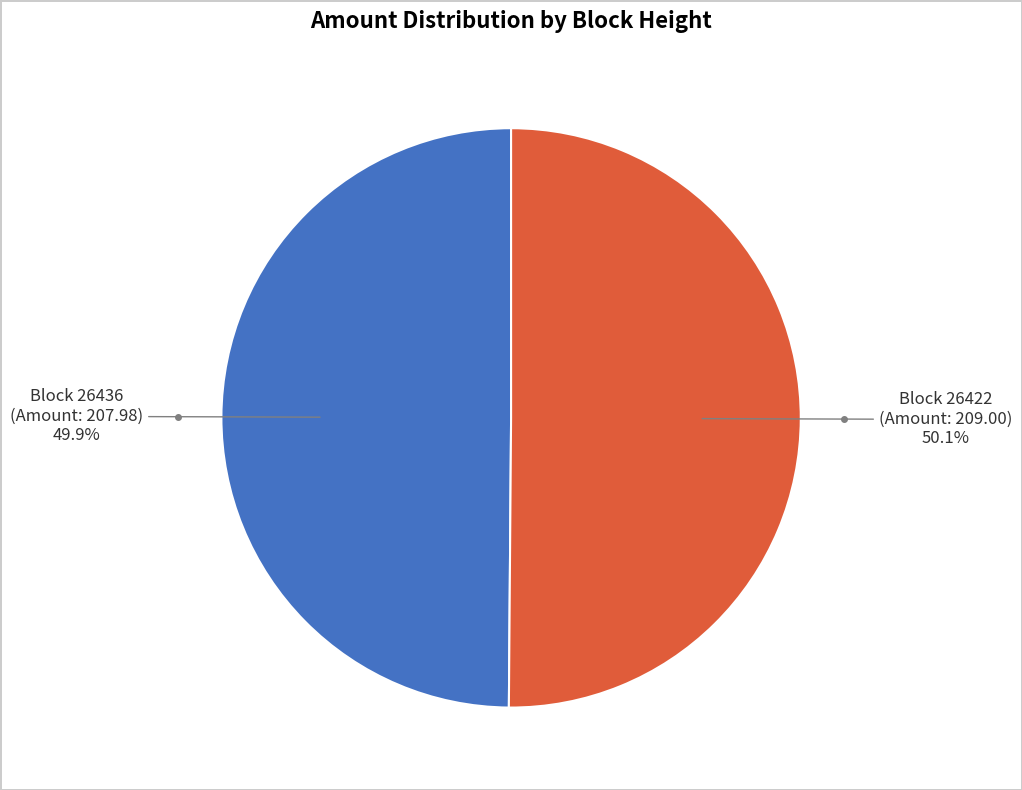

Is there any slice that represents more than half of the pie?

Yes